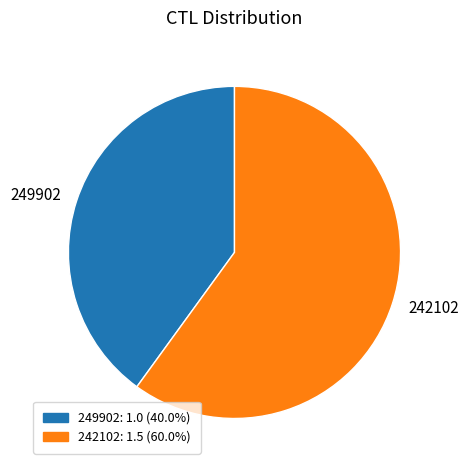

Rank the categories by value from lowest to highest.

249902, 242102